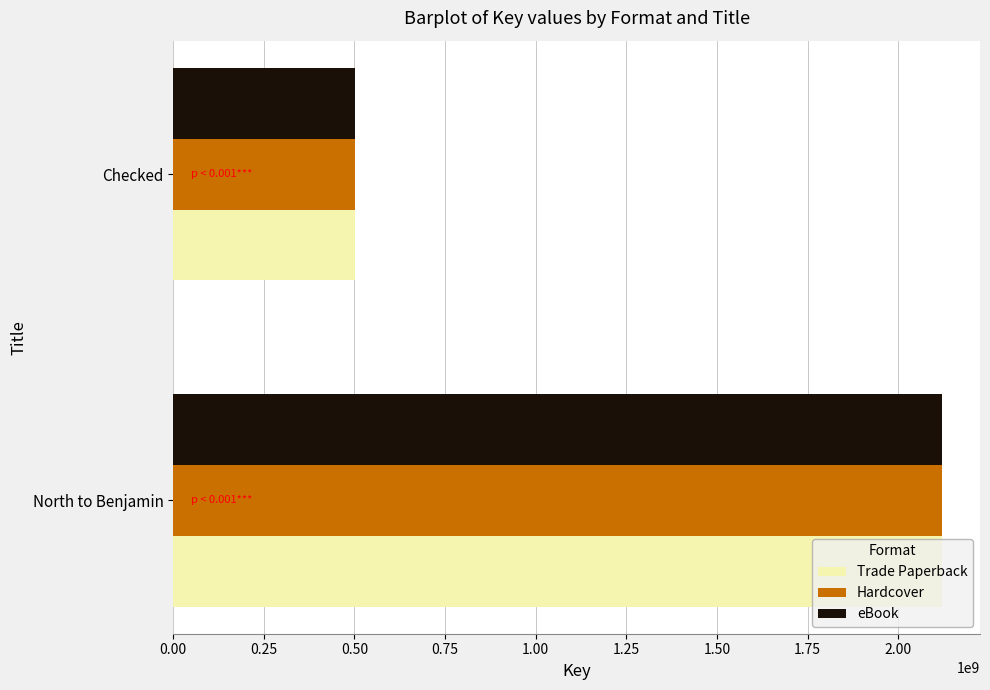

What are all the series names shown in the legend?

Trade Paperback, Hardcover, eBook